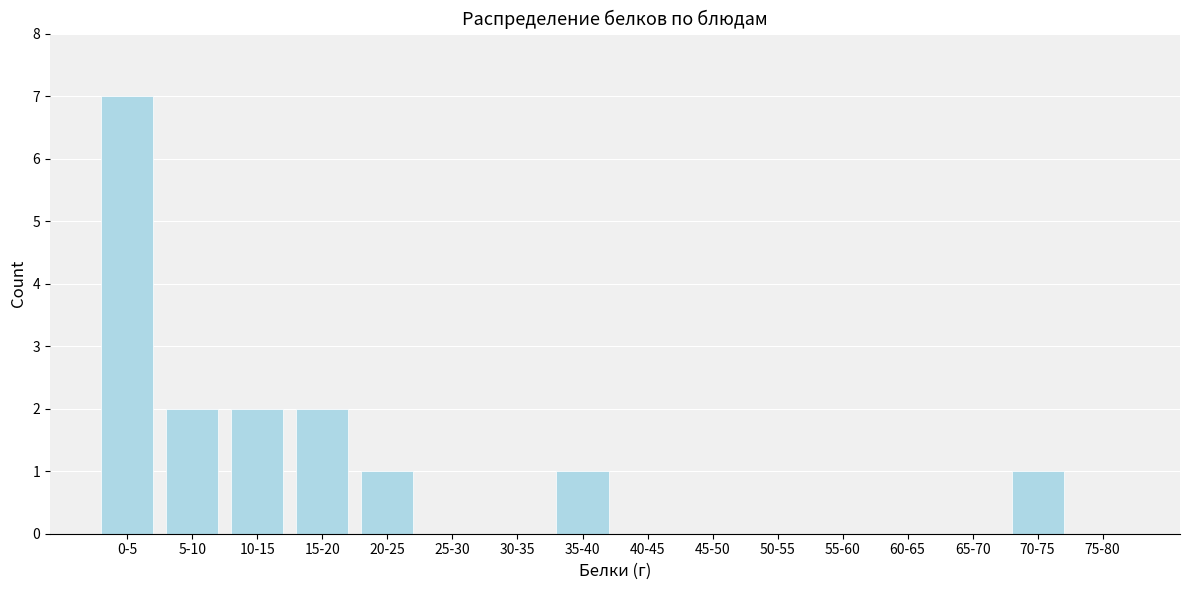

Reading right to left, extract all data points from this chart.

75-80=0	70-75=1	65-70=0	60-65=0	55-60=0	50-55=0	45-50=0	40-45=0	35-40=1	30-35=0	25-30=0	20-25=1	15-20=2	10-15=2	5-10=2	0-5=7